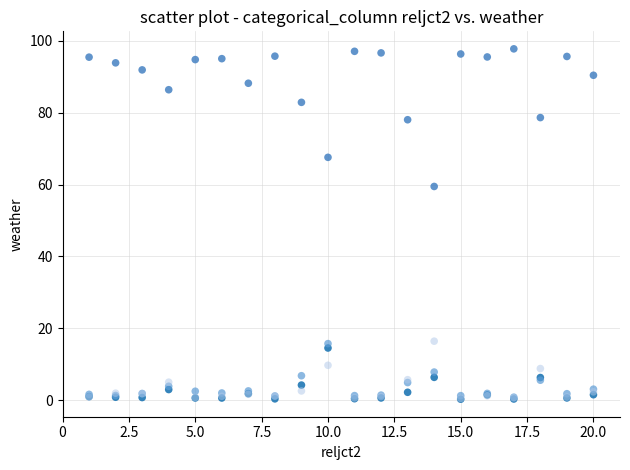

Across all series, what Y value is closest to 49?

59.5